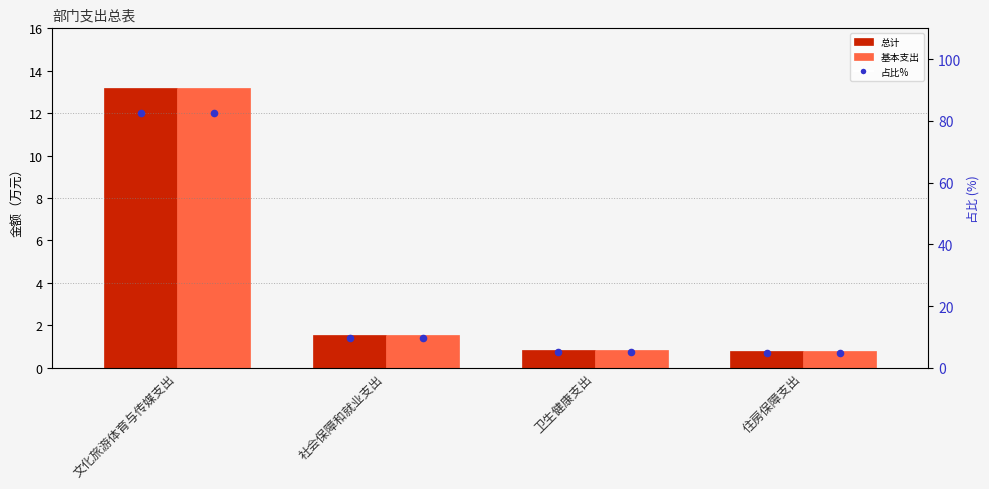

Which series has the largest Y range (max minus min)?

占比%